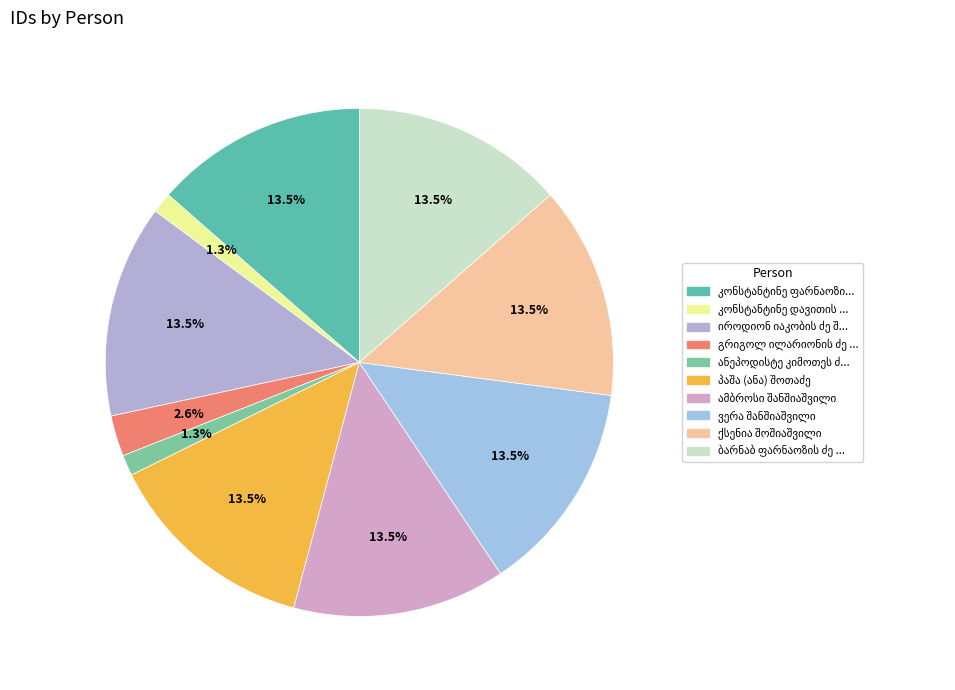

What is the smallest slice in the pie chart?

კონსტანტინე დავითის ძე შენგელაია